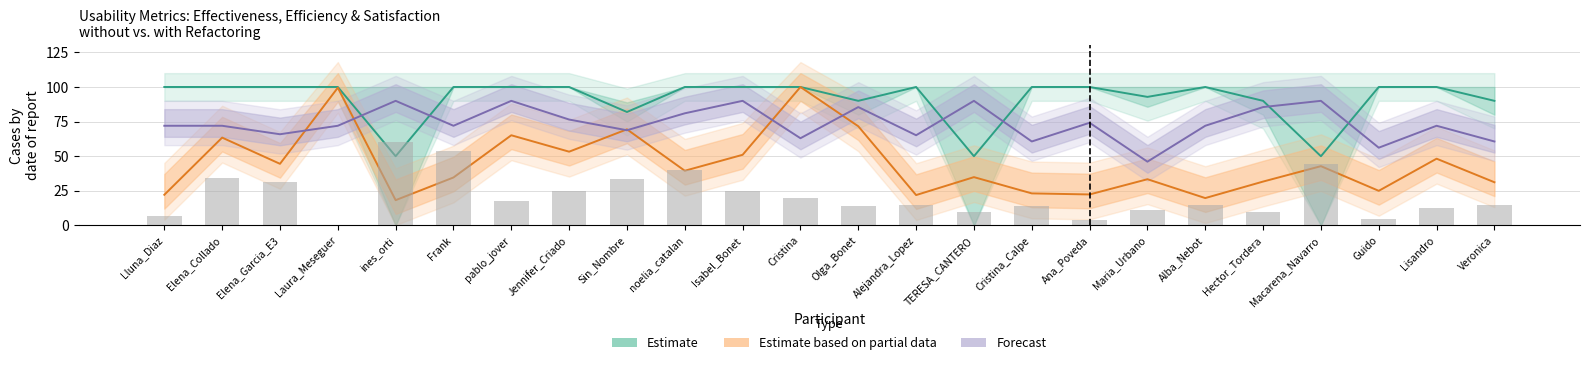

Is the value of Efficiency_with at Alejandra_Lopez greater than the value of Satisfaction_with at Olga_Bonet?

No